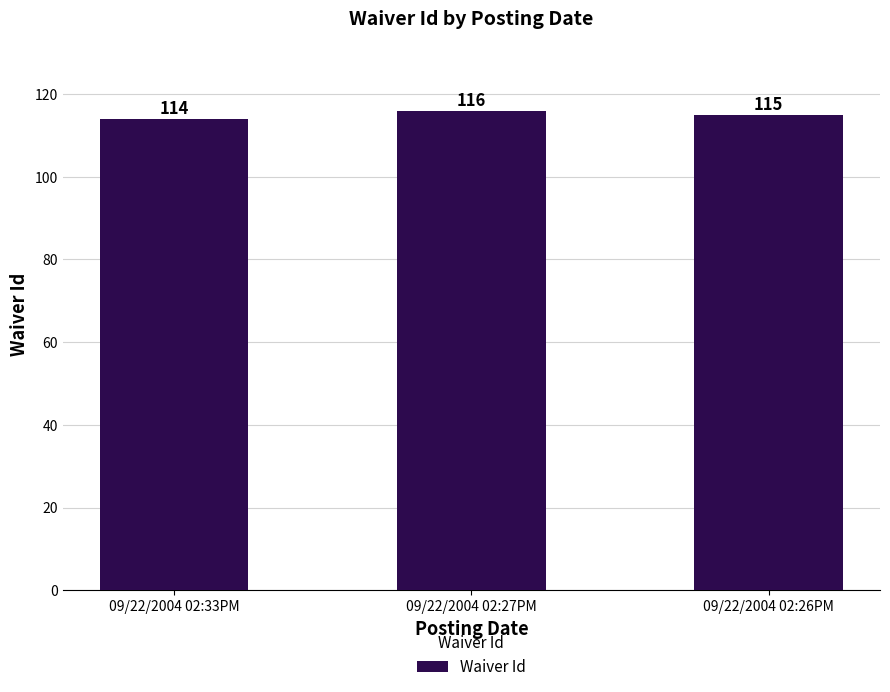

How many data points are less than 115?

1